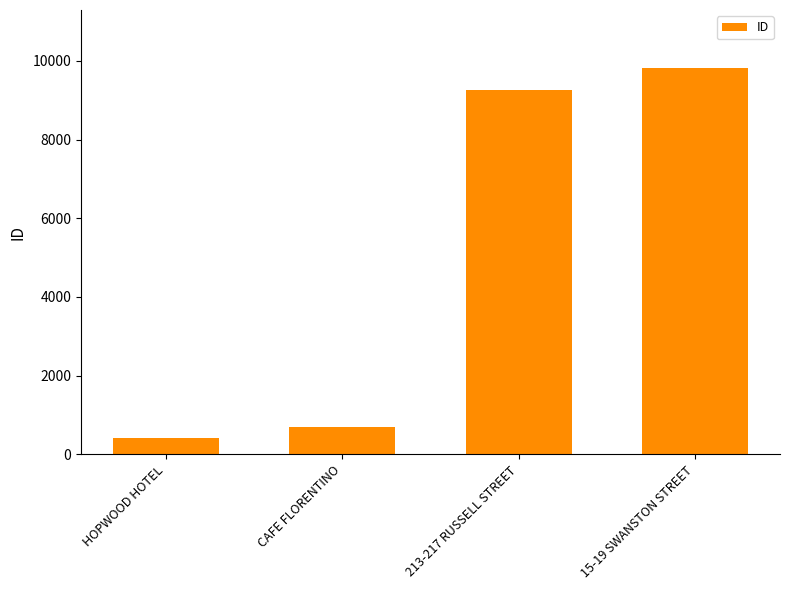

Reading left to right, list all the values displayed in this chart.

418	702	9255	9820